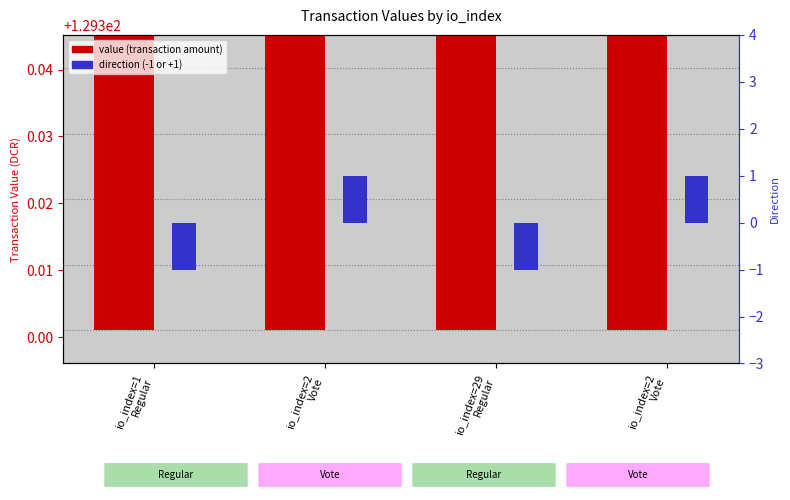

The value of direction (-1 or +1) at io_index=2
Vote is 1.5. True or false?

False